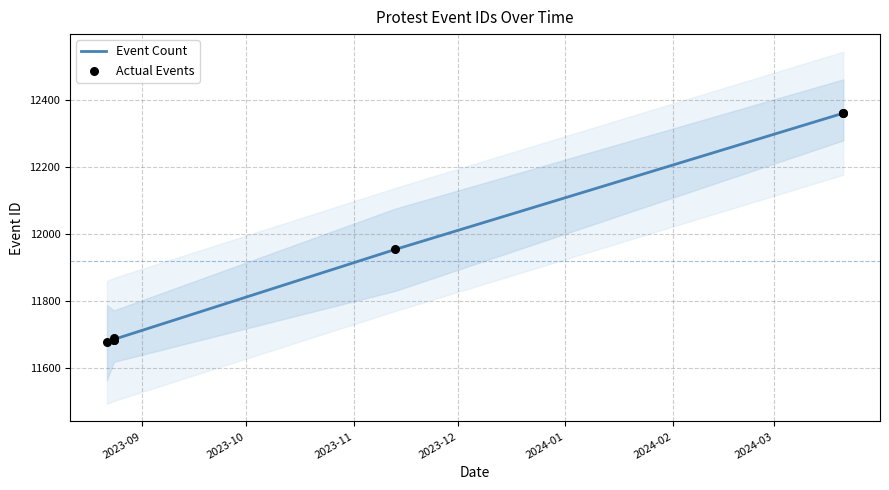

What is the change in value from 2023-08-22 to 2023-08-24?

+8